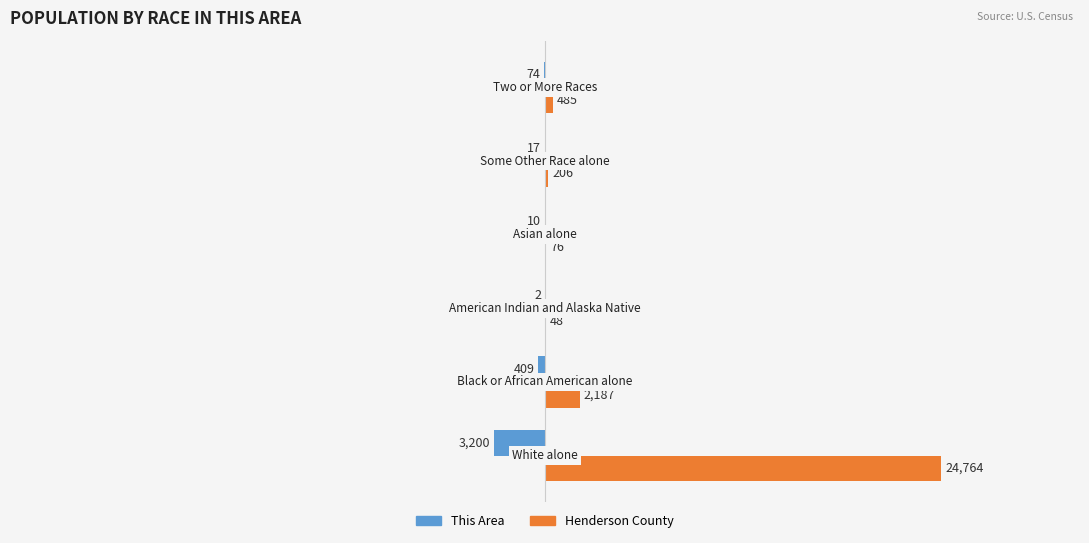

How many distinct data groups are displayed?

2